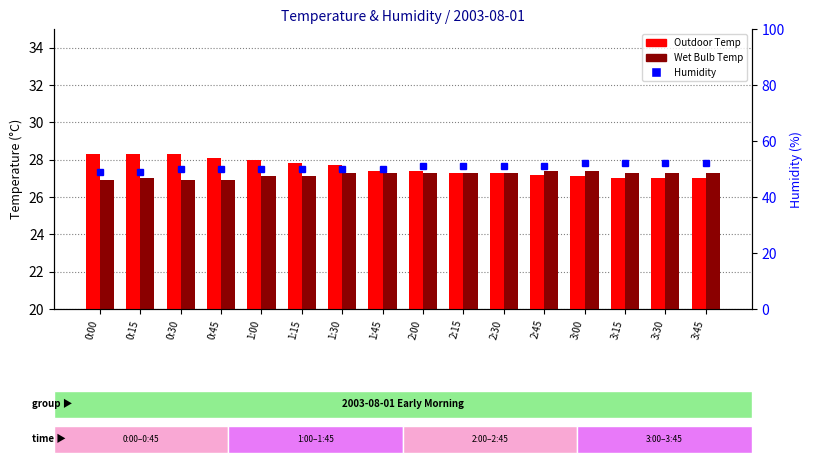

Rank the categories by Humidity value from highest to lowest.

3:00, 3:15, 3:30, 3:45, 2:00, 2:15, 2:30, 2:45, 0:30, 0:45, 1:00, 1:15, 1:30, 1:45, 0:00, 0:15